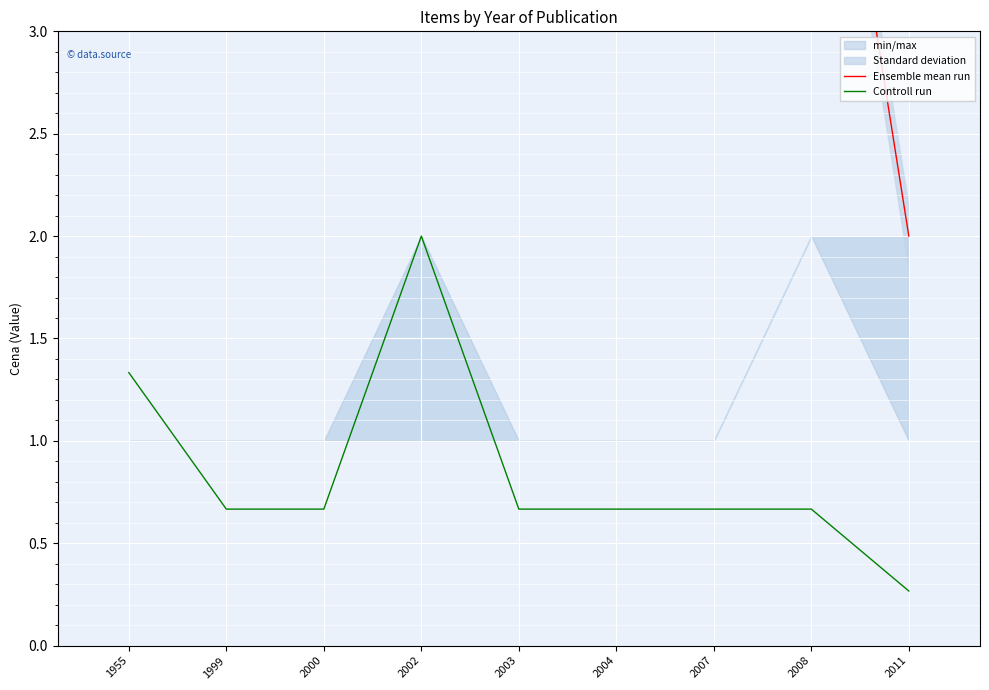

Between 1955 and 2003, which is larger?

1955